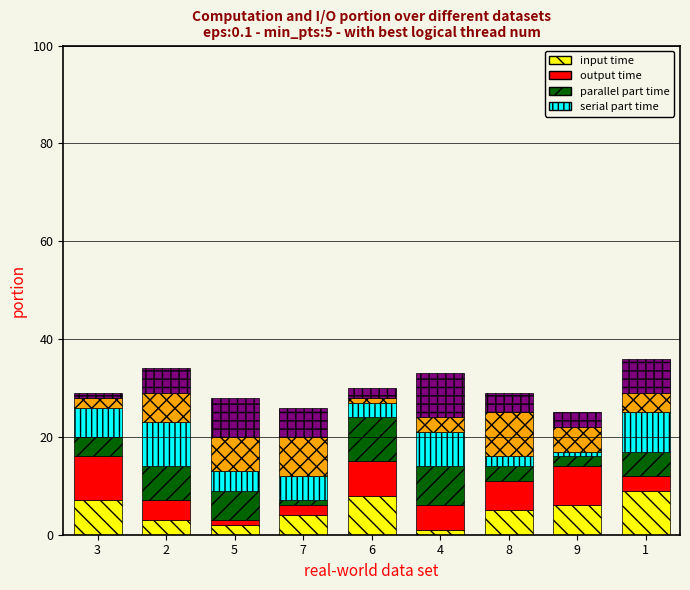

Are the bars grouped side by side (vs. stacked)?

No